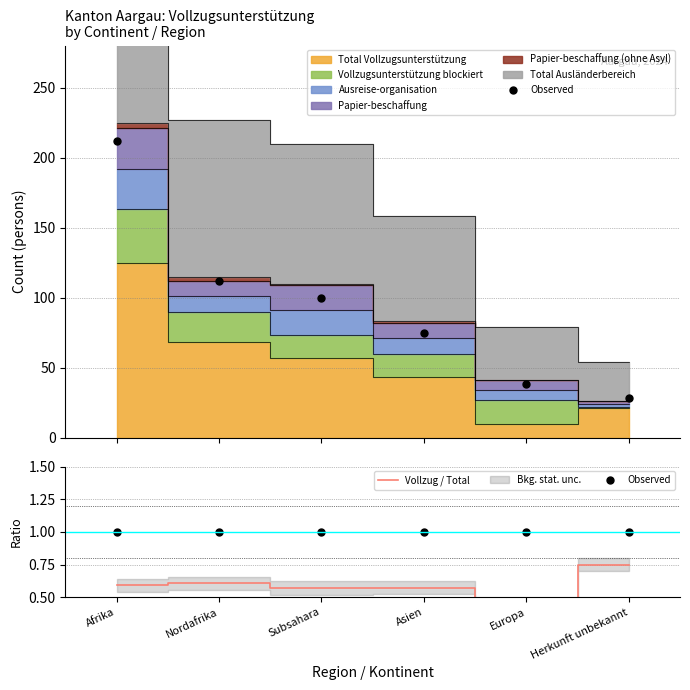

The value of Vollzug / Total at Afrika is 0.8. True or false?

False